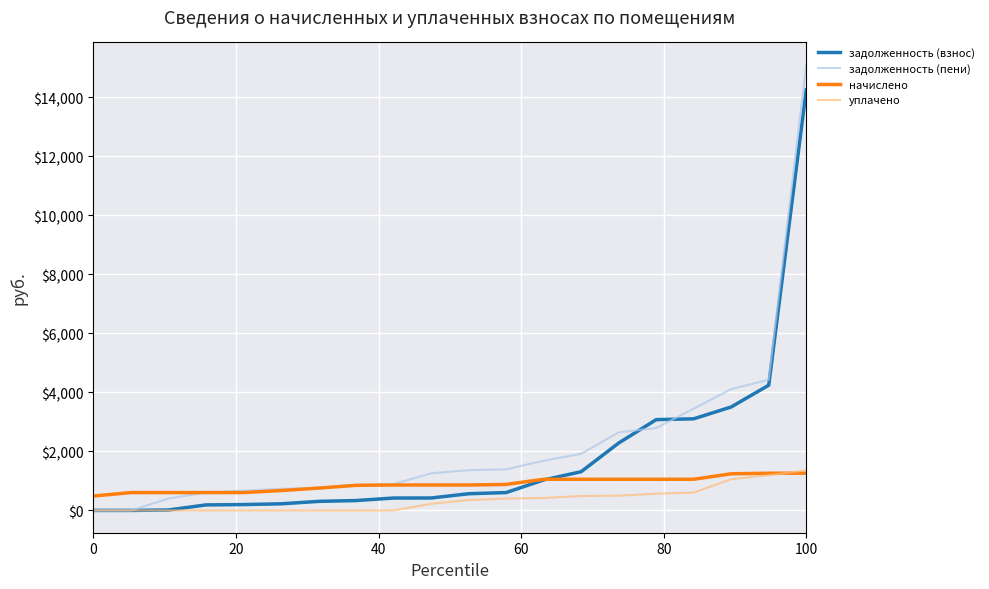

Which series has the largest range (max minus min)?

задолженность (пени)